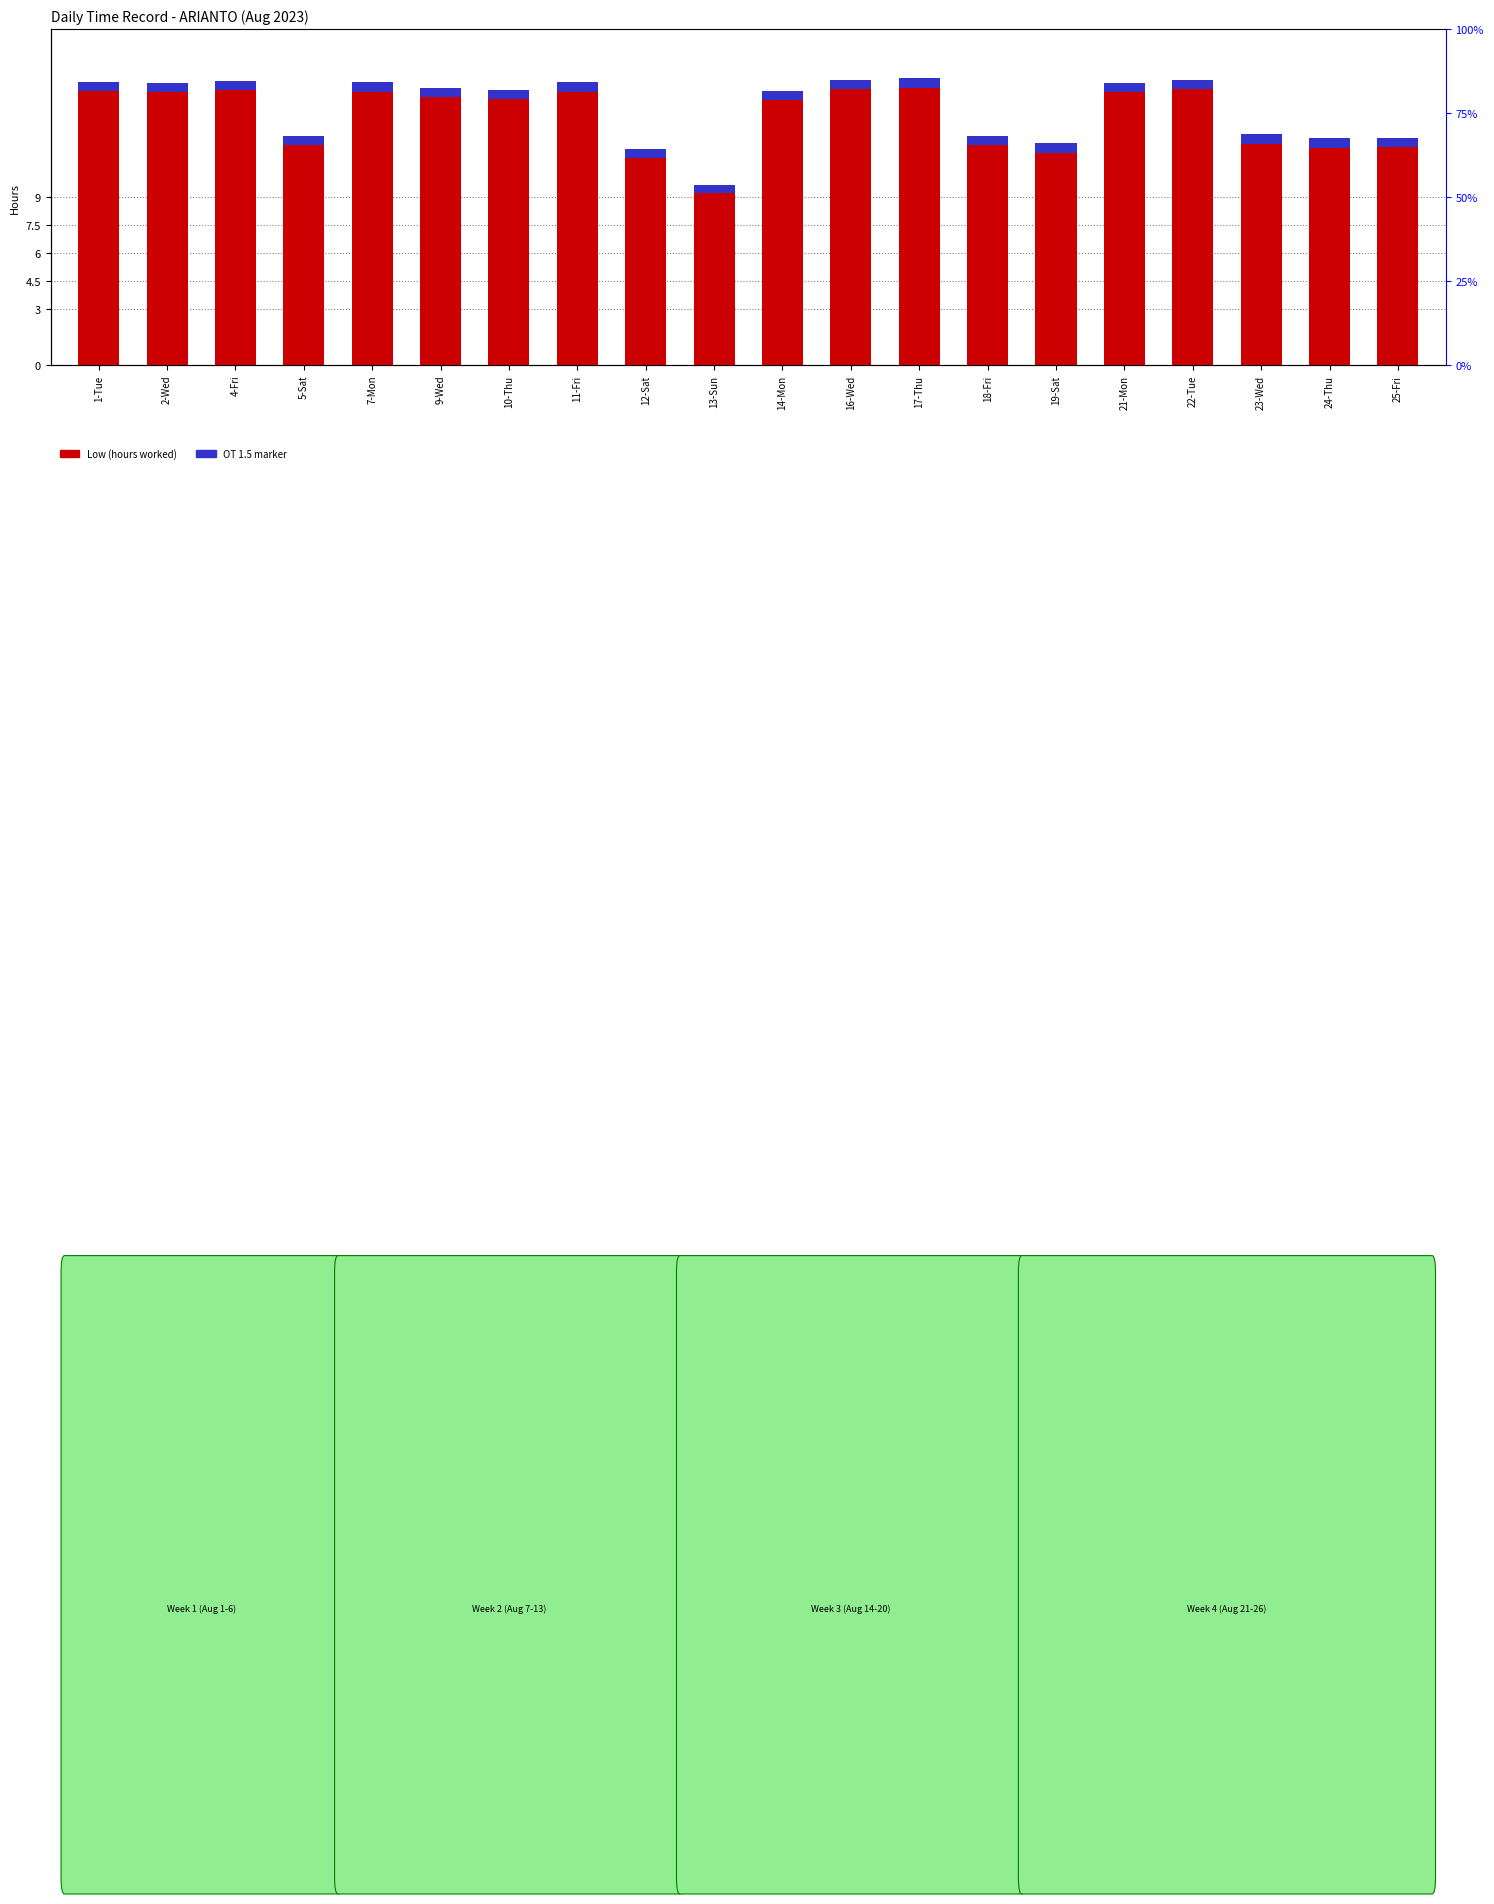

How many data points in Low (hours worked) are less than 14?

8